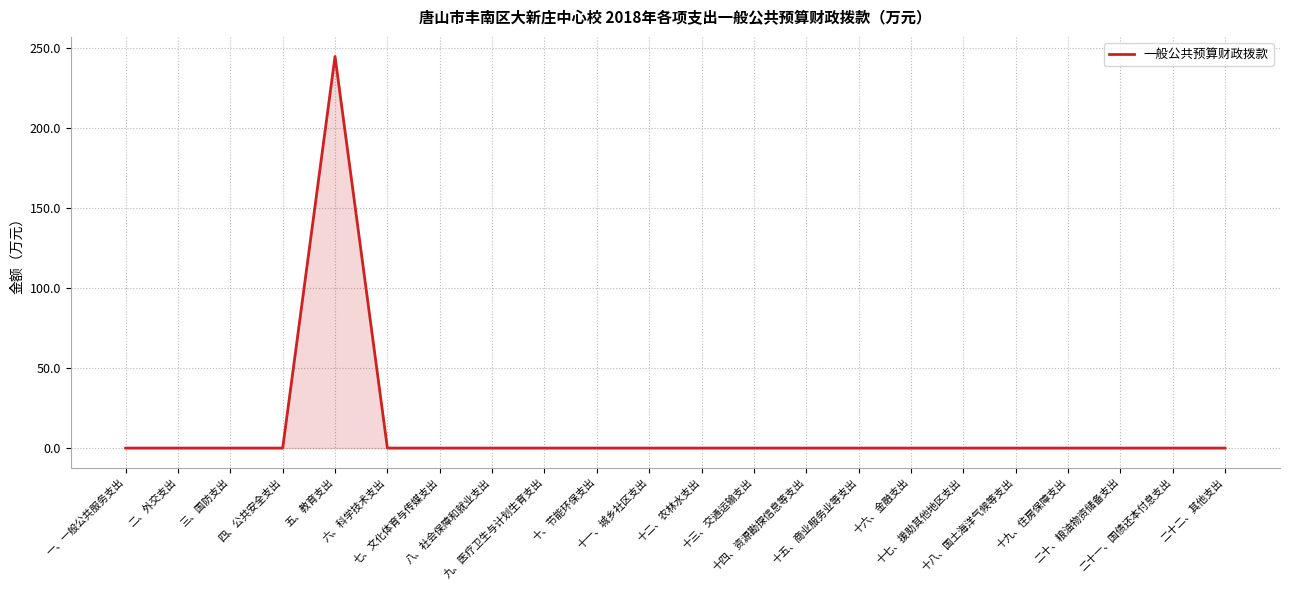

Is it true that the value at 十四、资源勘探信息等支出 is 148.2?

False